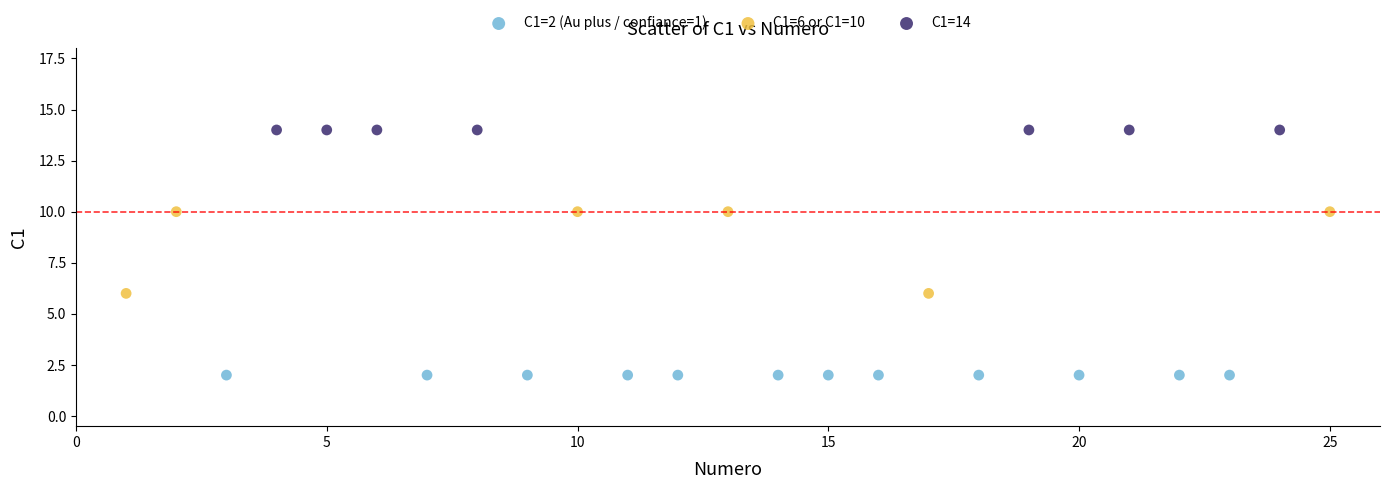

Which series reaches the maximum Y coordinate?

C1=14